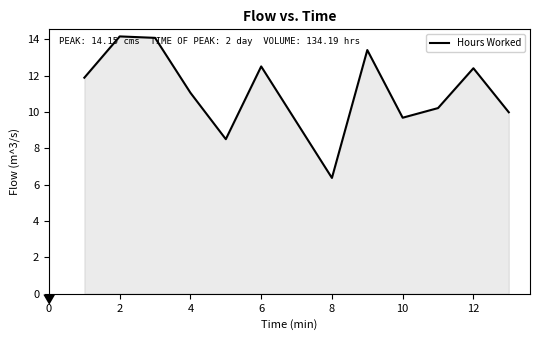

What is the smallest value displayed?

6.4